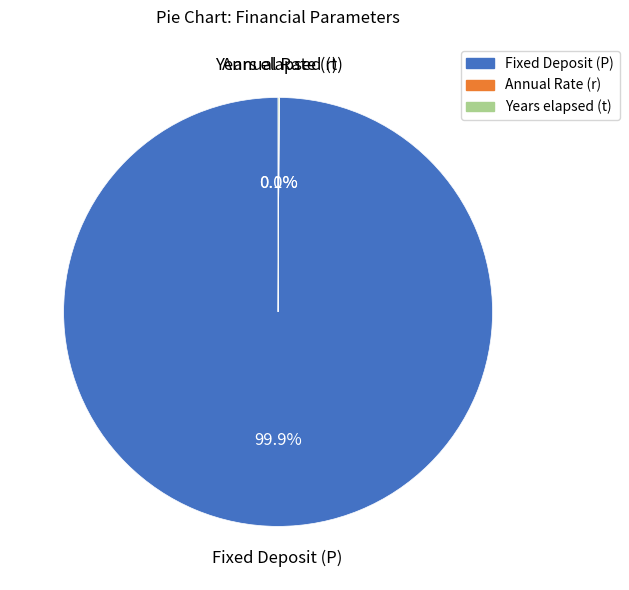

Does Fixed Deposit (P) represent more than half of the total?

Yes